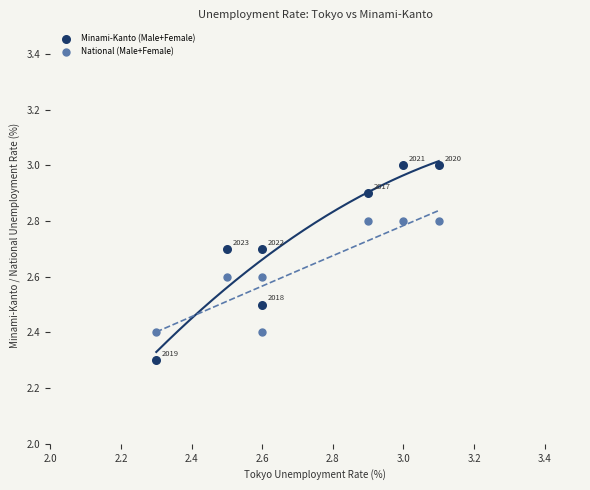

Which series reaches the minimum Y coordinate?

Minami-Kanto (Male+Female)